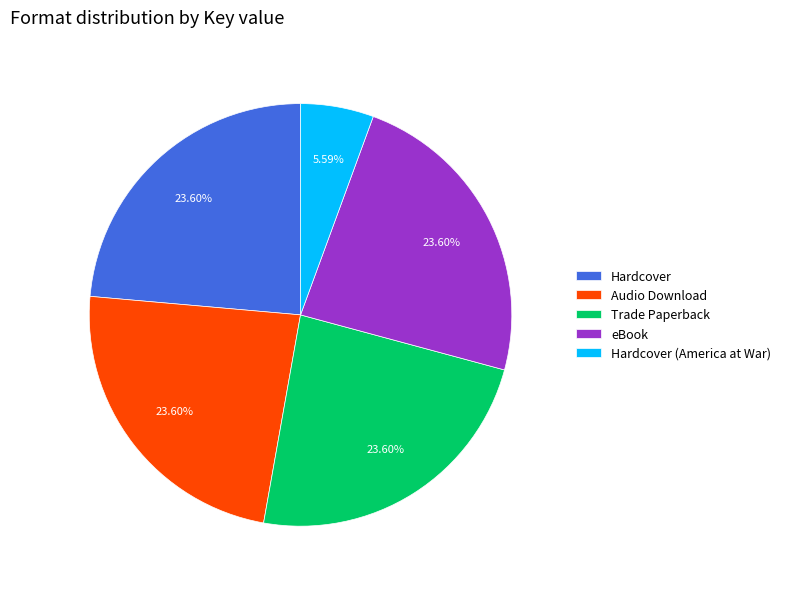

To the nearest percent, what percentage of the pie is Audio Download?

24%